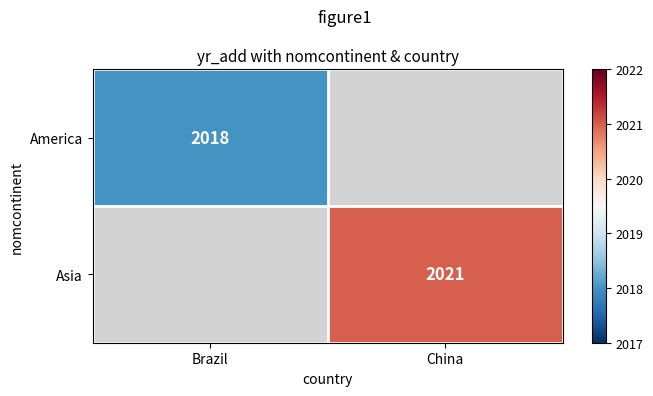

At which category does the chart reach its minimum across all series?

Brazil